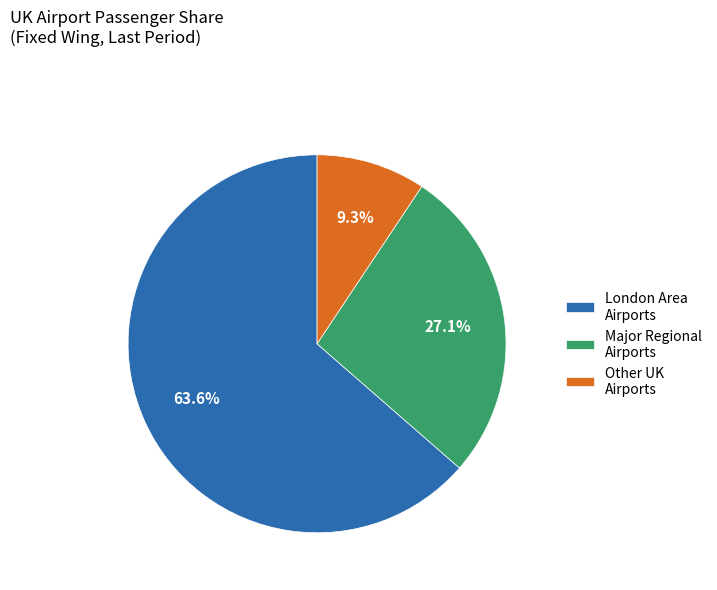

Is there a majority slice in this chart?

Yes